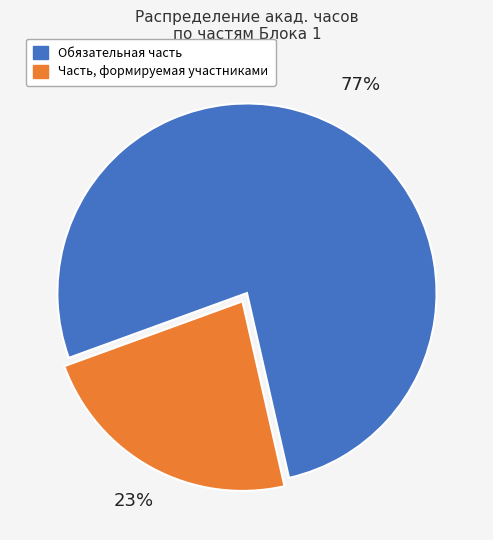

How many slices are in this pie chart?

2